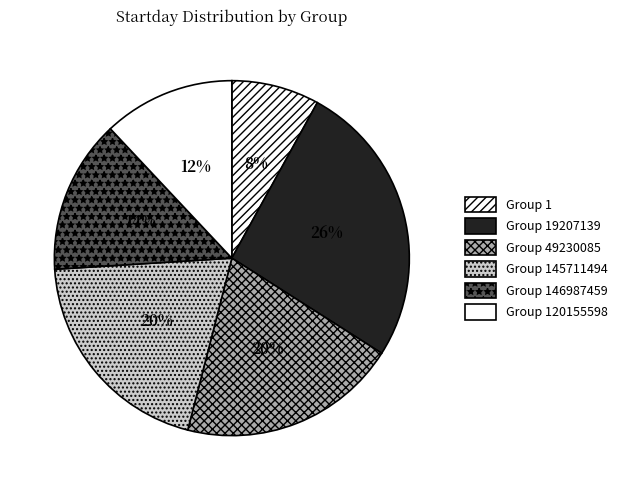

Which category has the smallest portion of the pie?

Group 1